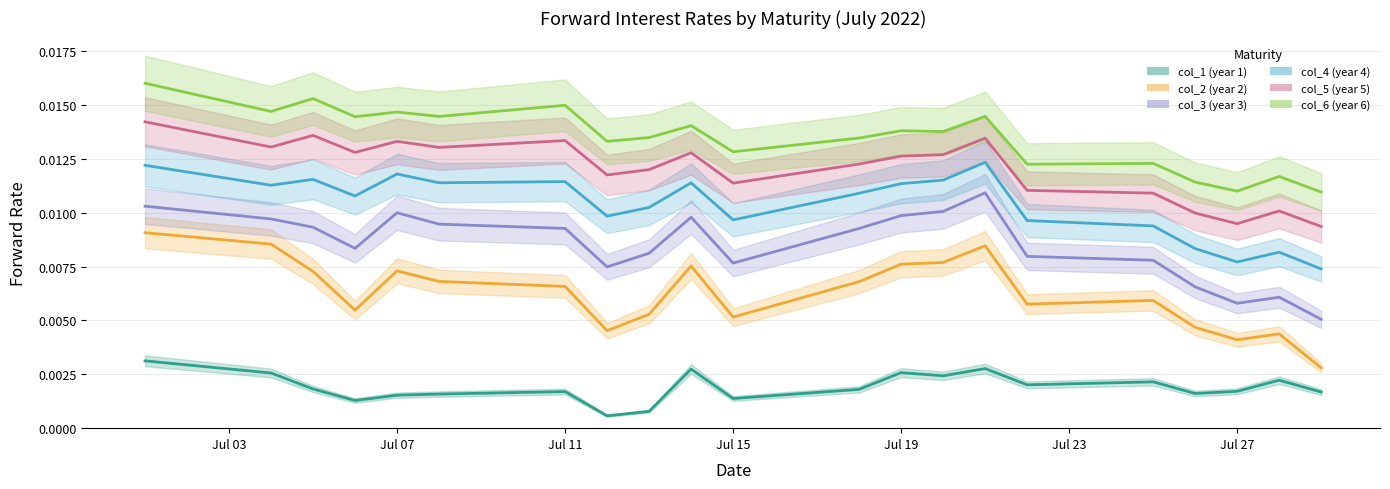

What is the sum of all col_2 (year 2) values?

0.1